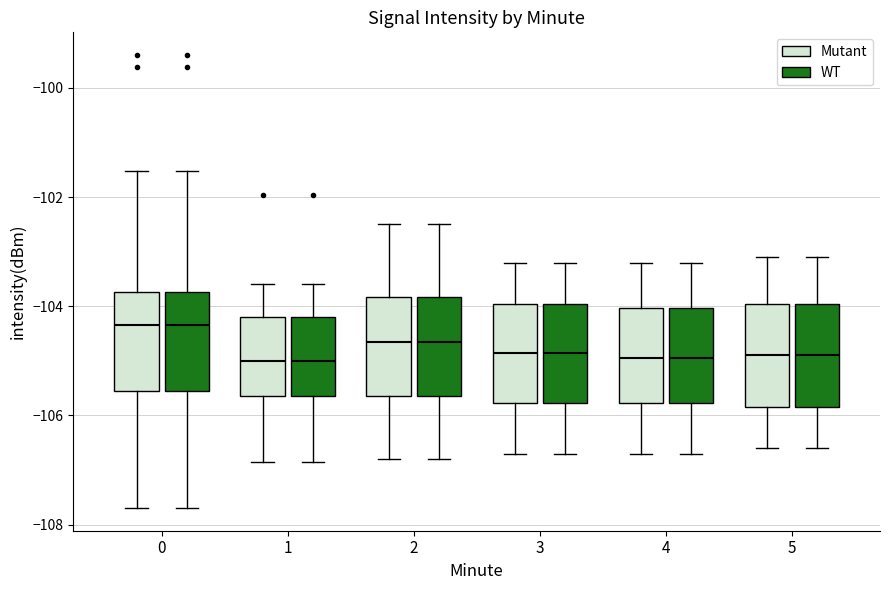

Reading left to right, read every box against the y-axis: the position of its median line, the range the box covers, and the ends of its whiskers. The values are not printed on the chart, so give them approximately, as read against the axis.

0 (Mutant): median -104.4, box -105.6 to -103.8, whiskers -107.6 to -101.6
0 (WT): median -104.4, box -105.6 to -103.8, whiskers -107.6 to -101.6
1 (Mutant): median -105.0, box -105.6 to -104.2, whiskers -106.8 to -103.6
1 (WT): median -105.0, box -105.6 to -104.2, whiskers -106.8 to -103.6
2 (Mutant): median -104.6, box -105.6 to -103.8, whiskers -106.8 to -102.4
2 (WT): median -104.6, box -105.6 to -103.8, whiskers -106.8 to -102.4
3 (Mutant): median -104.8, box -105.8 to -104.0, whiskers -106.6 to -103.2
3 (WT): median -104.8, box -105.8 to -104.0, whiskers -106.6 to -103.2
4 (Mutant): median -105.0, box -105.8 to -104.0, whiskers -106.6 to -103.2
4 (WT): median -105.0, box -105.8 to -104.0, whiskers -106.6 to -103.2
5 (Mutant): median -104.8, box -105.8 to -104.0, whiskers -106.6 to -103.0
5 (WT): median -104.8, box -105.8 to -104.0, whiskers -106.6 to -103.0